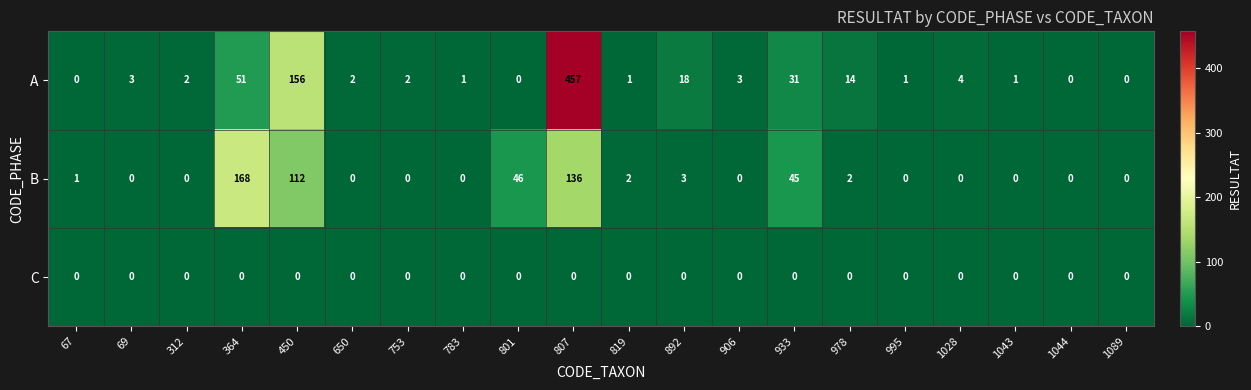

What is the maximum value for B?

168